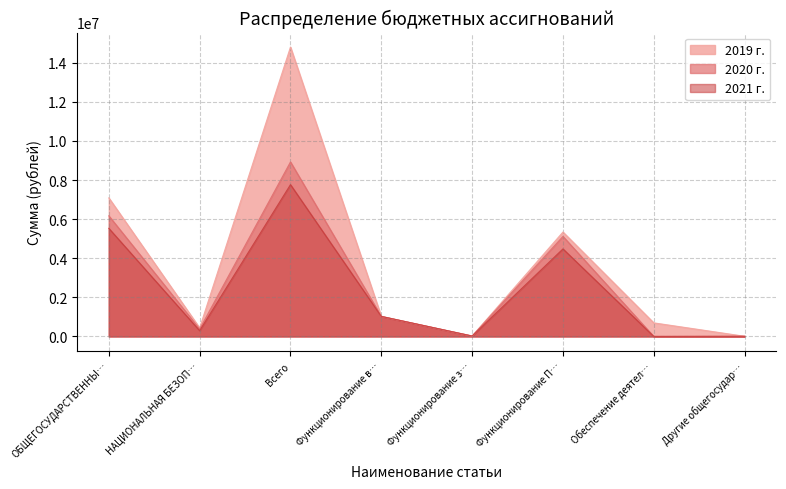

How many data points in 2020 г. are less than 1024265?

4